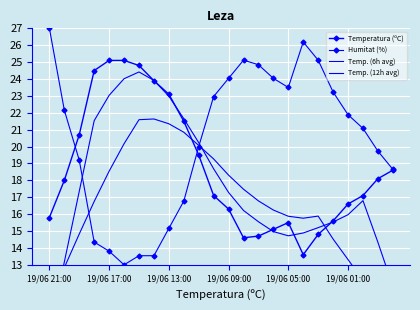

At which category does Temp. (6h avg) reach its first local peak?

6